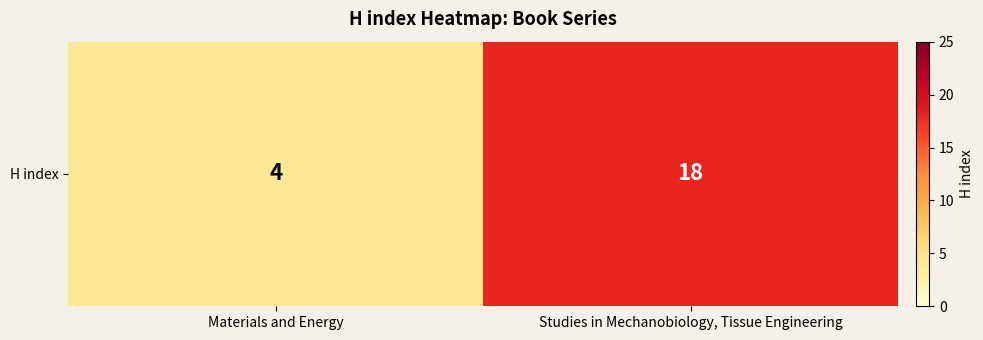

Rank the categories by value from lowest to highest.

Materials and Energy, Studies in Mechanobiology, Tissue Engineering